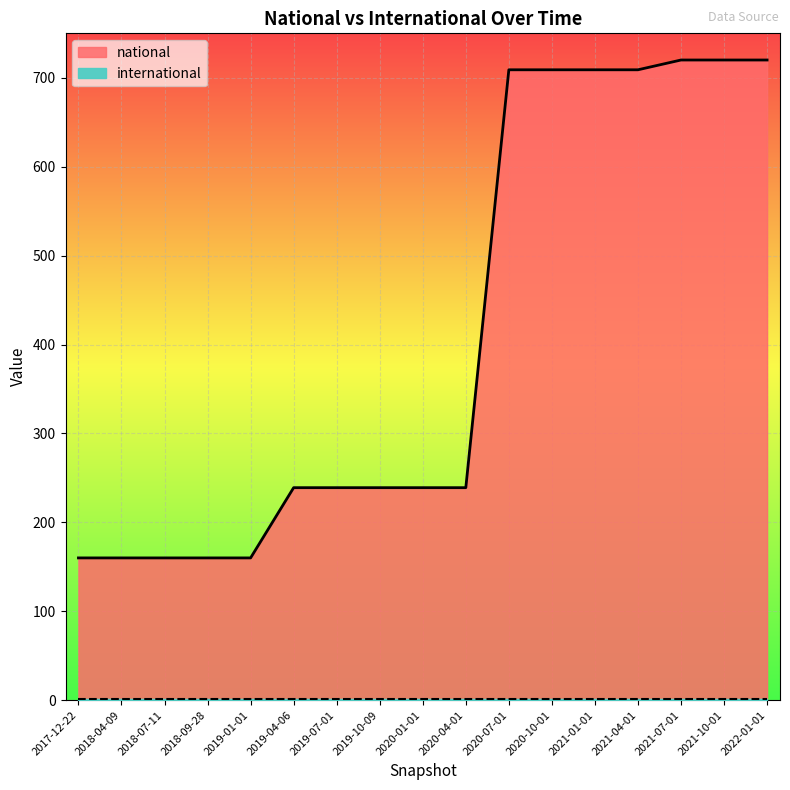

How many data points are above 239?

7